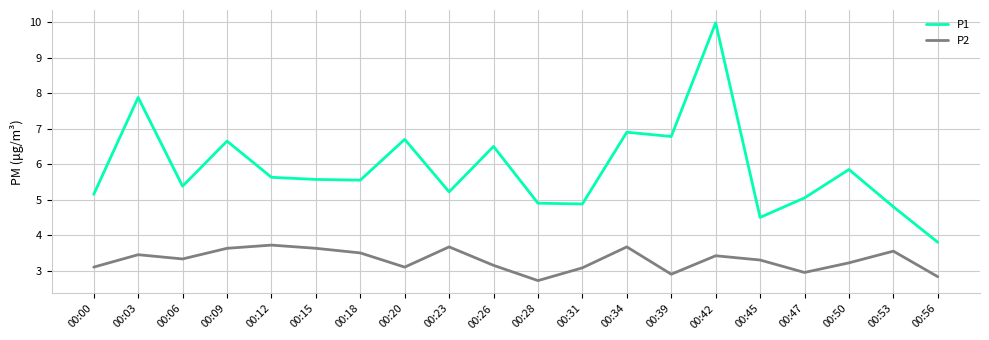

At 00:47, list the series in order from largest to smallest.

P1, P2